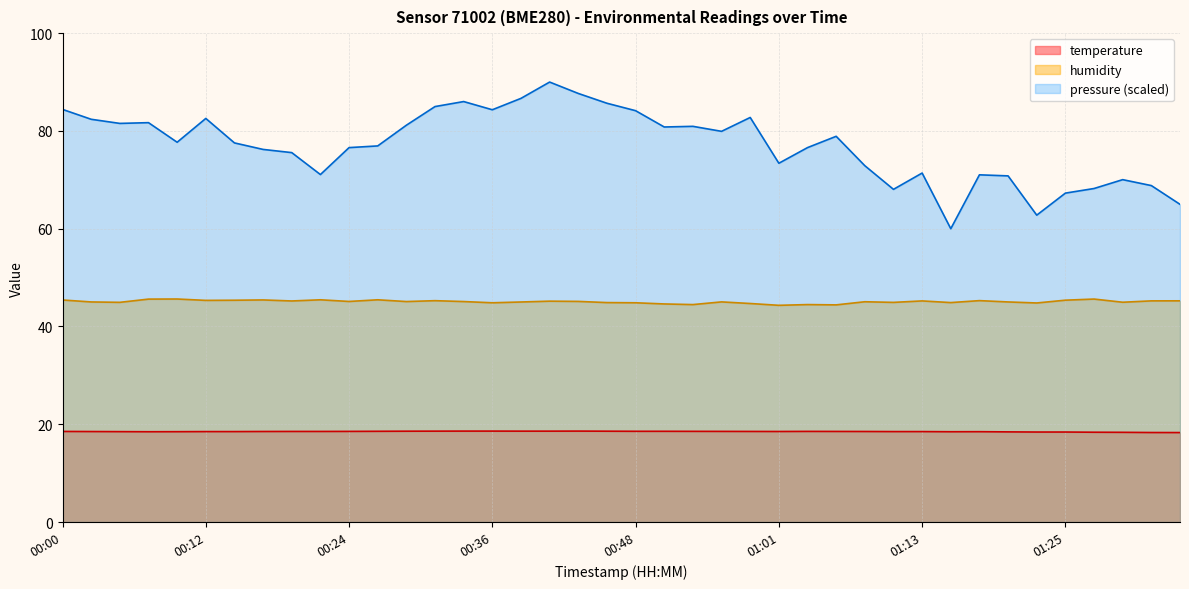

Count the number of data series in this chart.

3